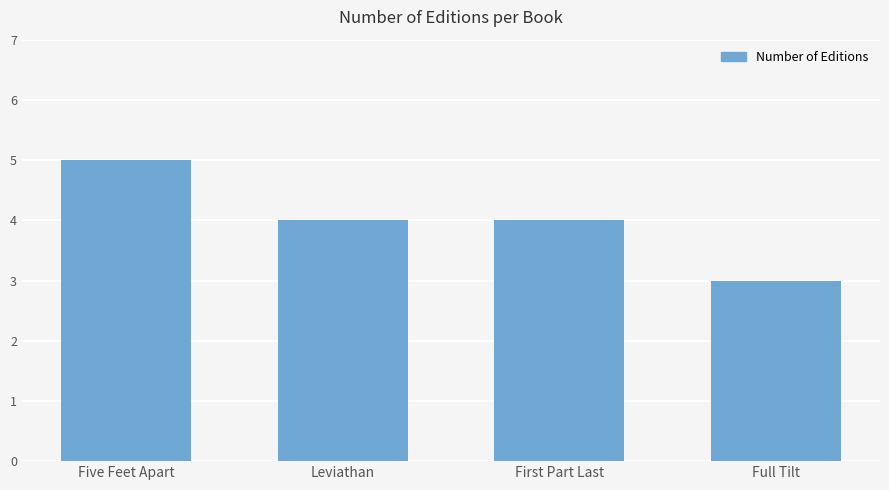

How many categories are shown in the chart?

4